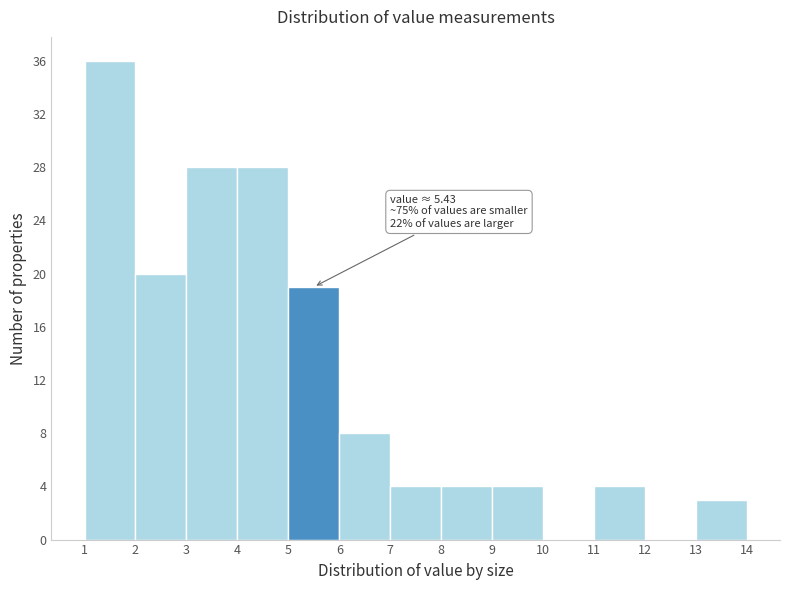

Which range on the x-axis has the tallest bar?

1 to 2